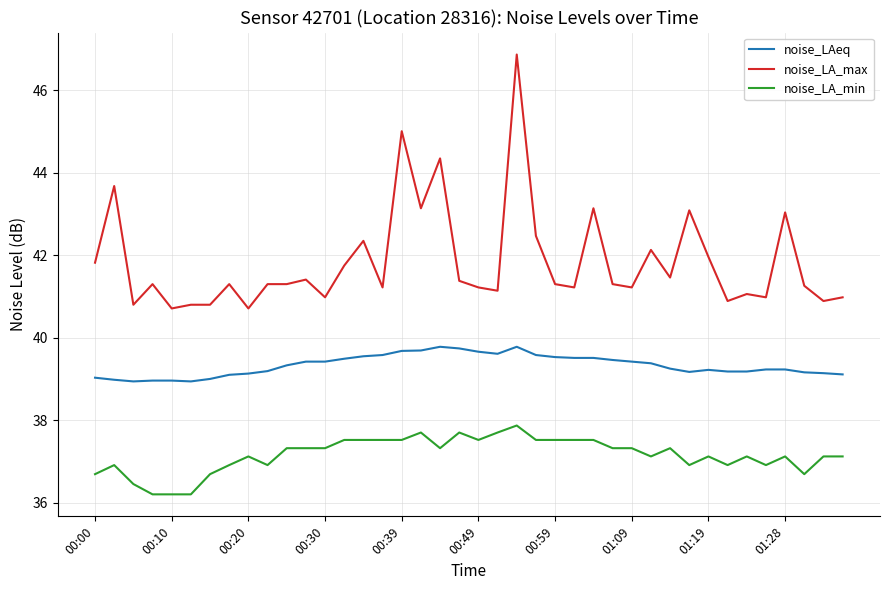

What is the smallest value displayed?

36.2